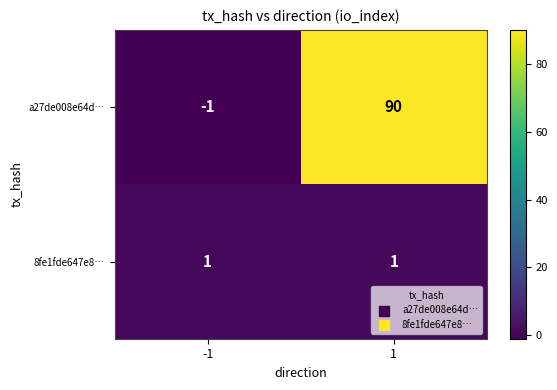

The value of 8fe1fde647e8… at 1 is 1. True or false?

True